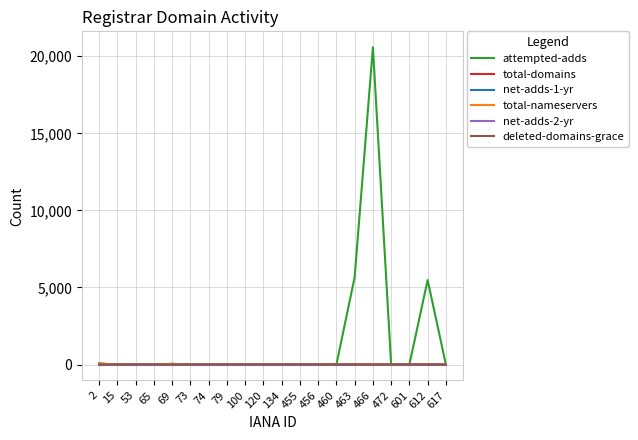

Which category has the highest value across all series?

466